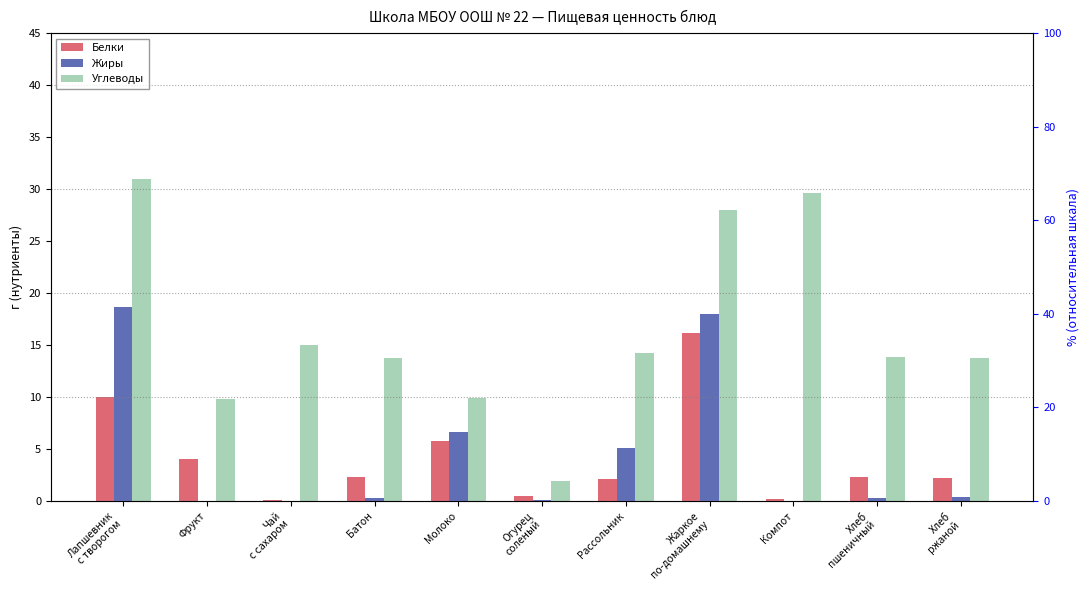

At which category is the sum across all series the highest?

Жаркое
по-домашнему